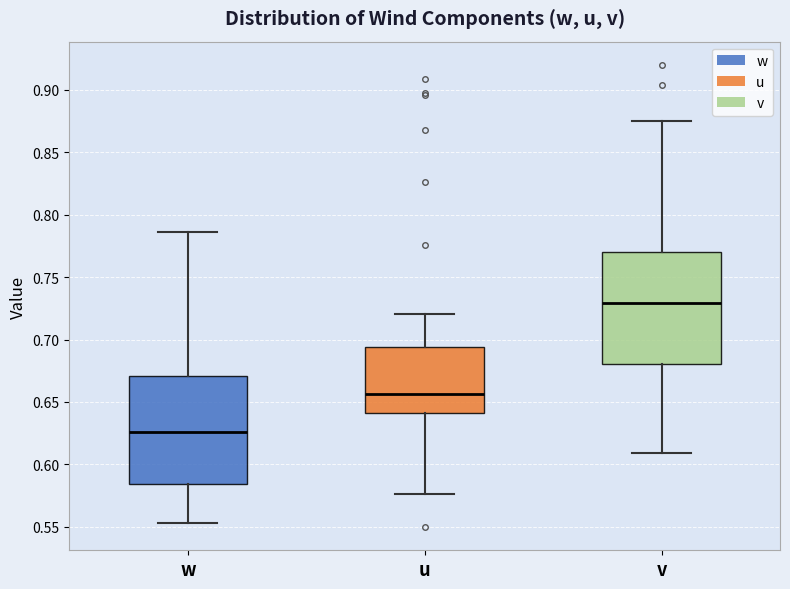

Reading left to right, read every box against the y-axis: the position of its median line, the range the box covers, and the ends of its whiskers. The values are not printed on the chart, so give them approximately, as read against the axis.

w: median 0.625, box 0.585 to 0.670, whiskers 0.555 to 0.785
u: median 0.655, box 0.640 to 0.695, whiskers 0.575 to 0.720
v: median 0.730, box 0.680 to 0.770, whiskers 0.610 to 0.875